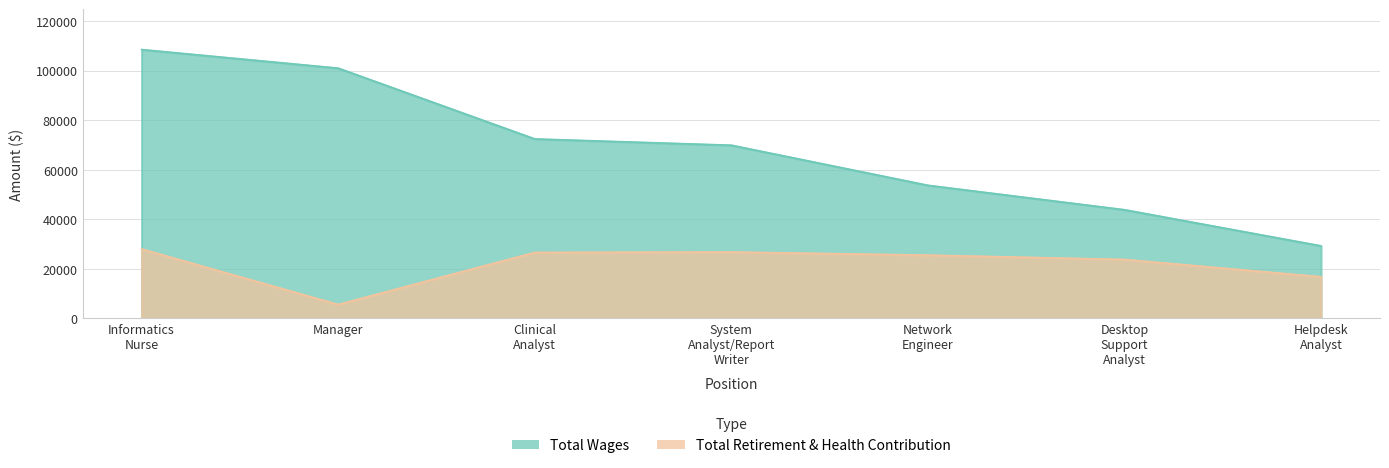

List the series in order of their overall mean, lowest first.

Total Retirement & Health Contribution, Total Wages